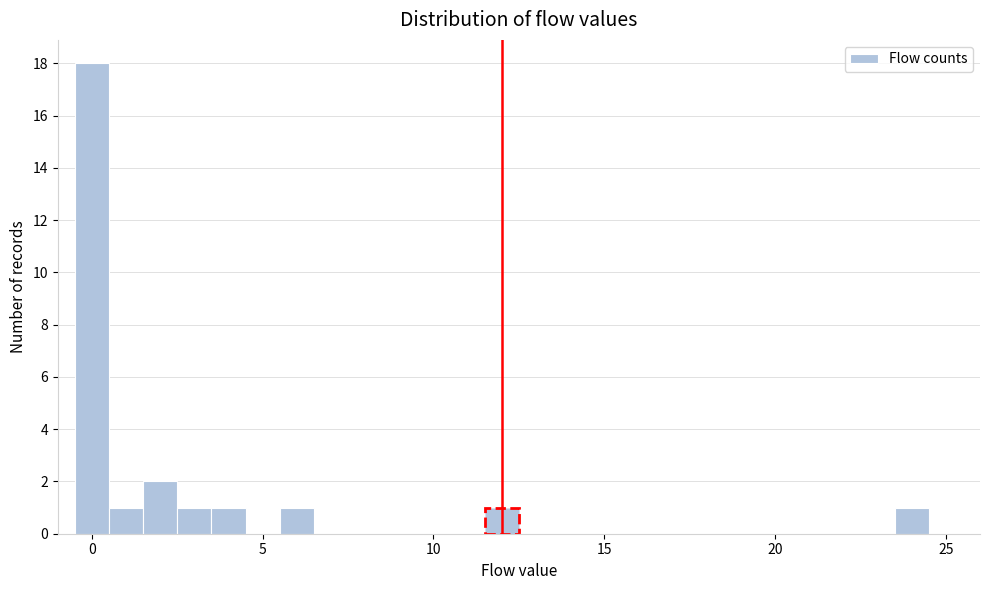

Around what value on the x-axis is the tallest bar? Give the approximate position of its centre, as read against the axis.

0.0